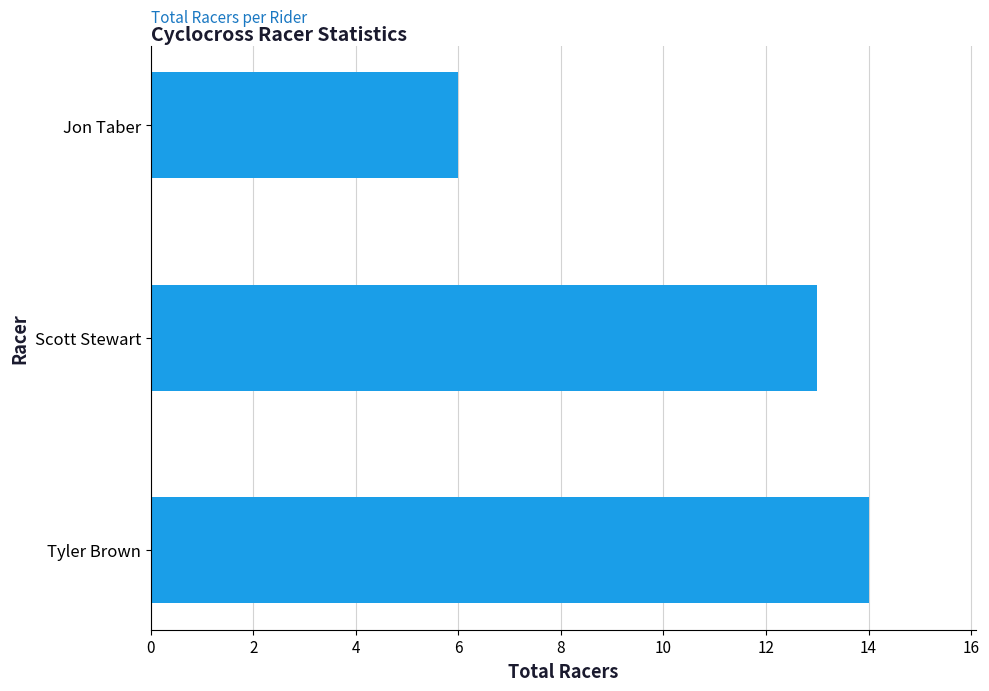

Reading bottom to top, what are all the values shown in this chart?

Tyler Brown=14	Scott Stewart=13	Jon Taber=6